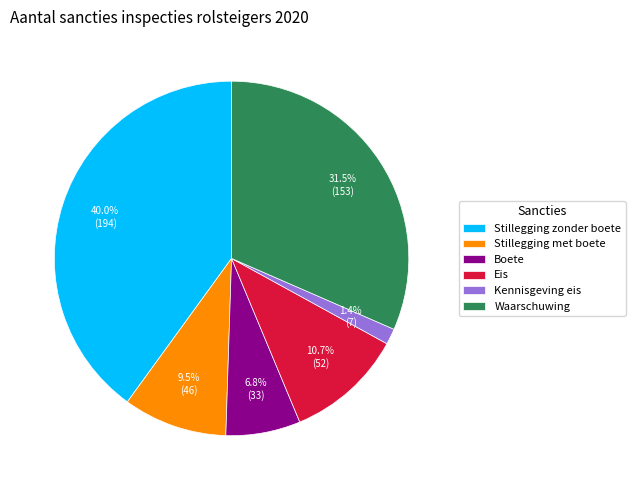

To the nearest percent, what is the difference between the Stillegging met boete and Stillegging zonder boete slice percentages?

31%